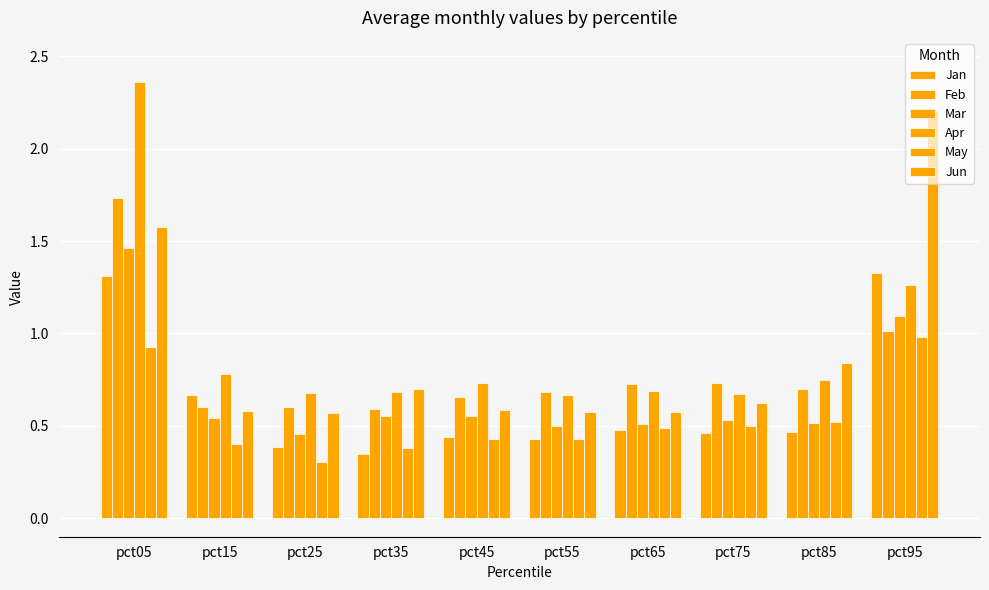

At which label is Mar closest to 0?

pct25